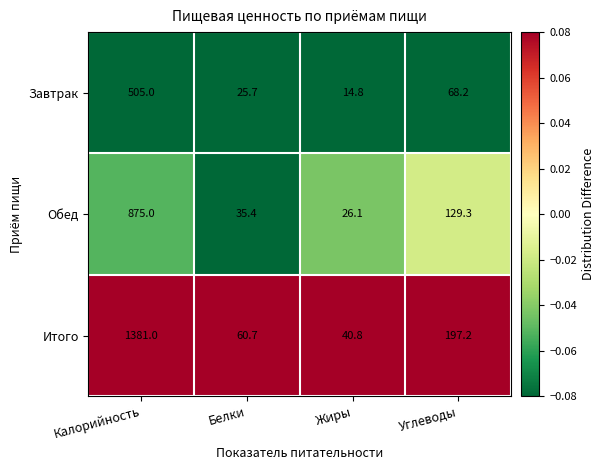

What is the difference between the highest and lowest values at Калорийность?

876.0